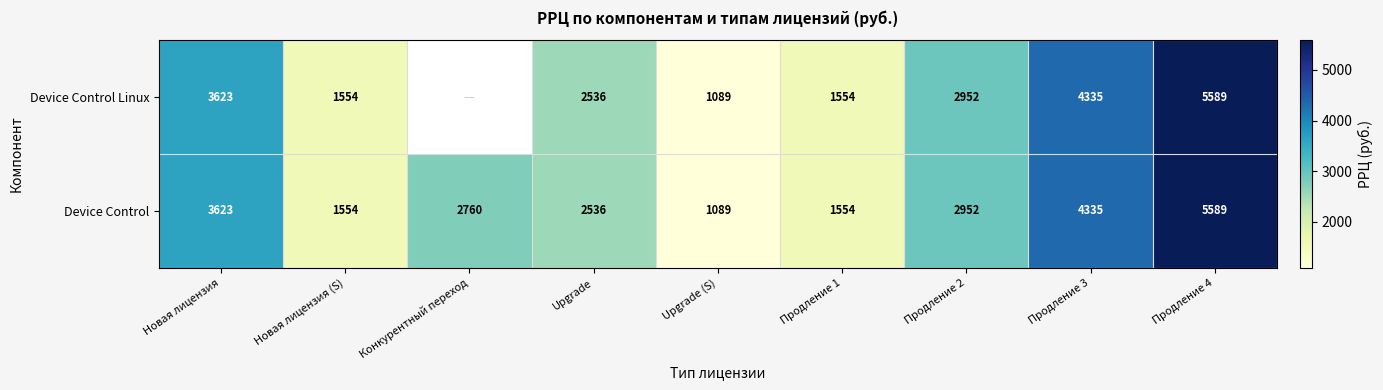

Which category has the lowest value across all series?

Конкурентный переход